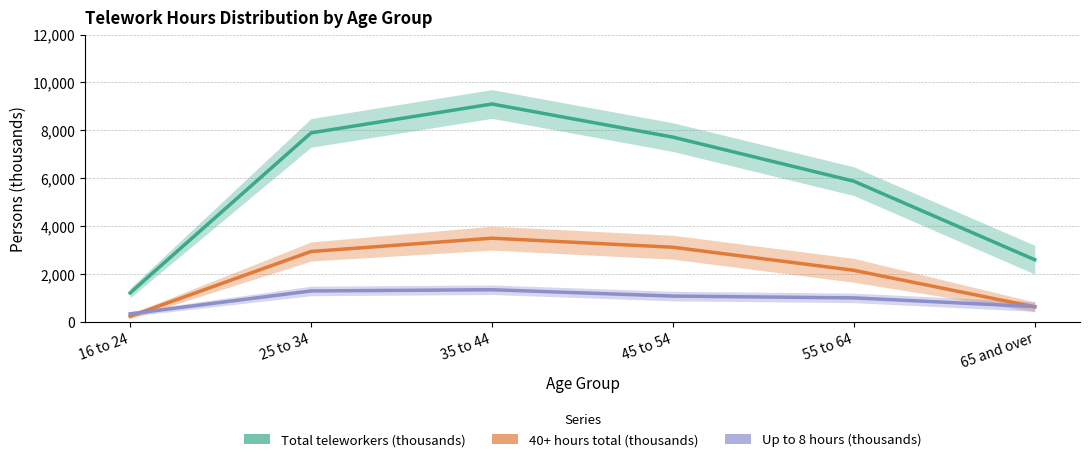

True or false: Up to 8 hours (thousands) has more than 2 points higher than both neighbors.

False